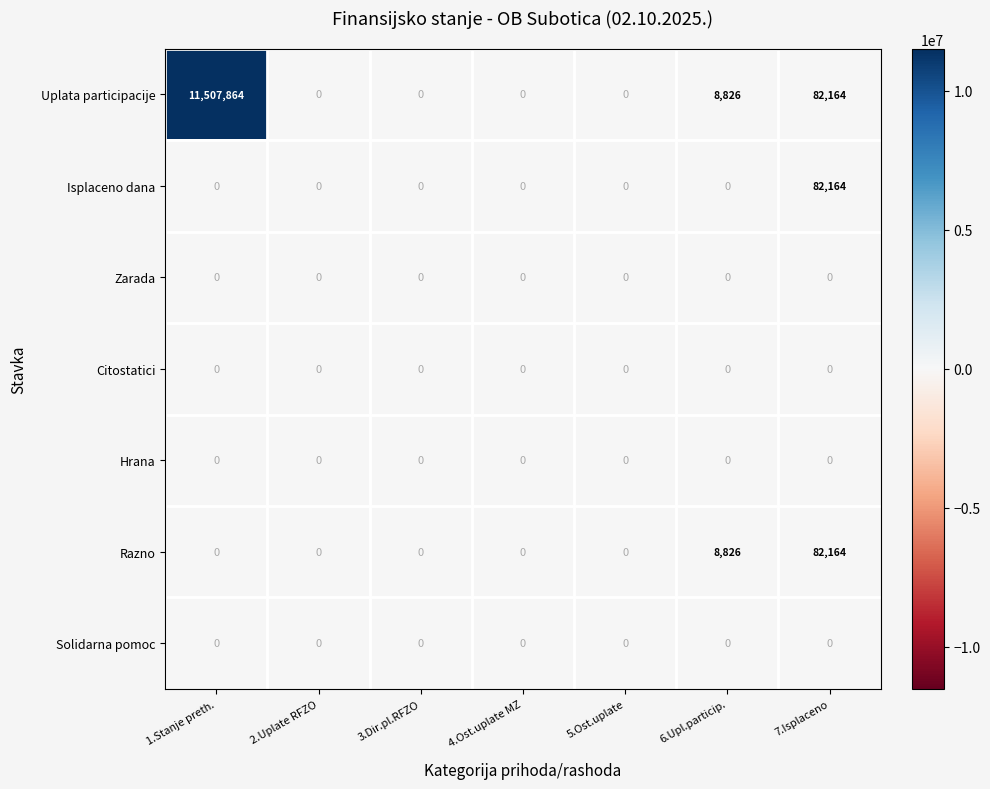

Which series has the largest range (max minus min)?

Uplata participacije